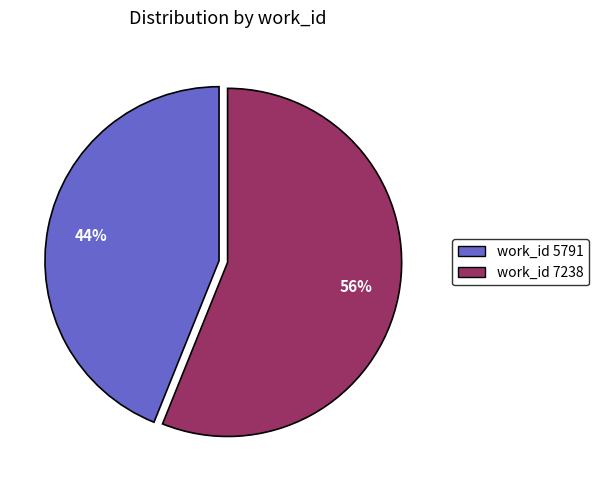

Rank the categories by value from highest to lowest.

work_id 7238, work_id 5791